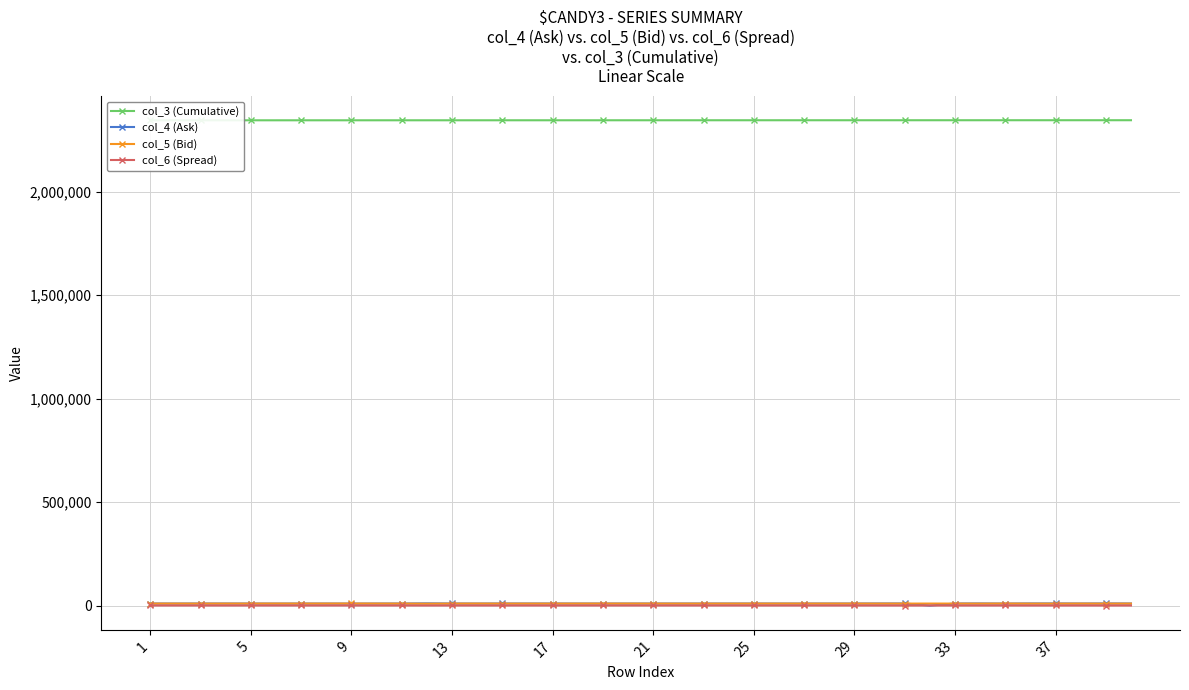

What is the greatest value displayed?

2345683